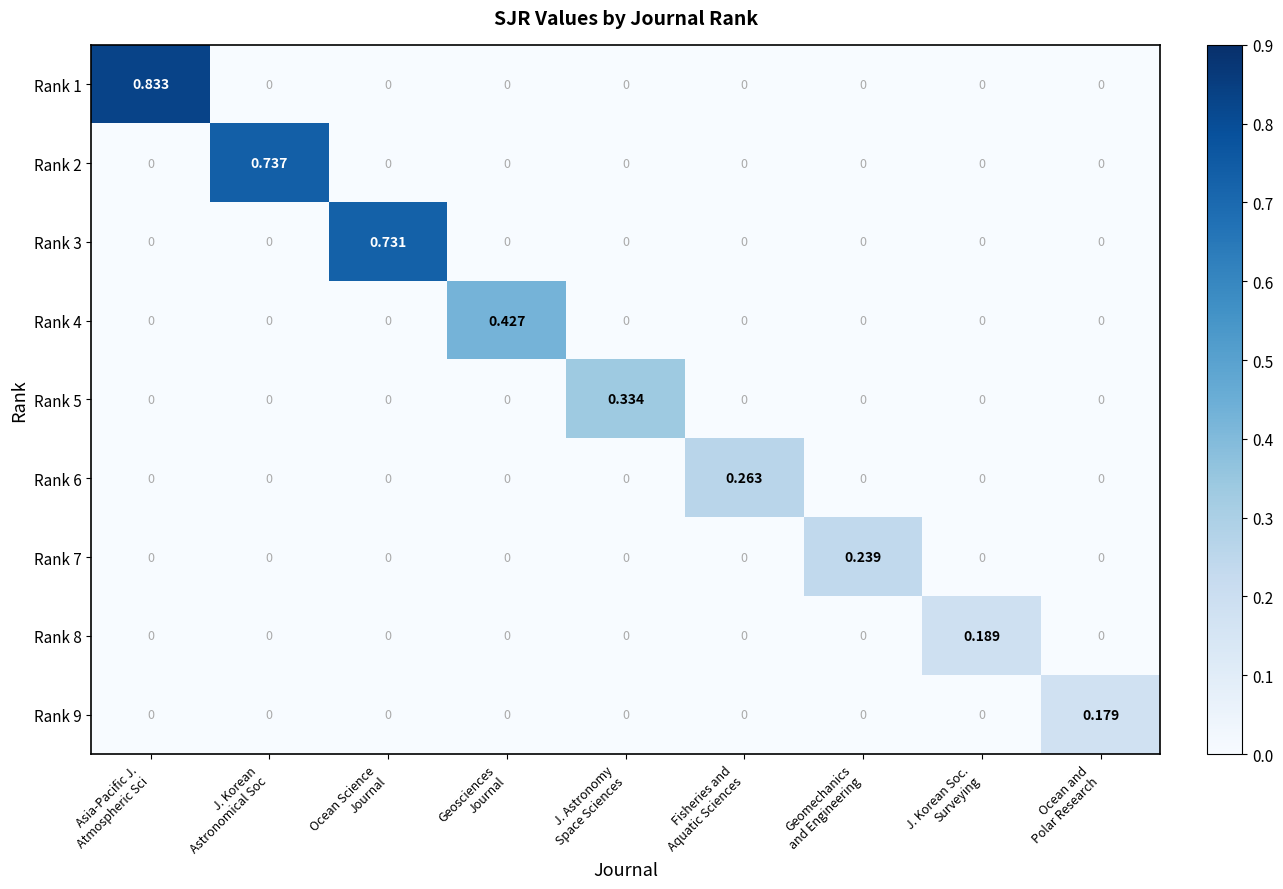

How many positive values does the Rank 4 series have?

1